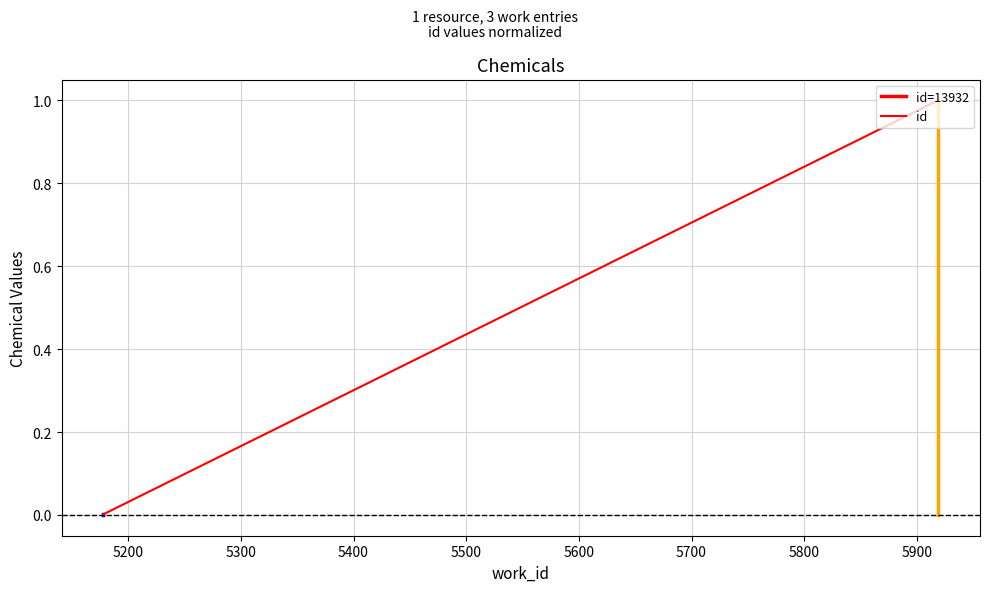

The value at 5178 is 0.0. True or false?

True